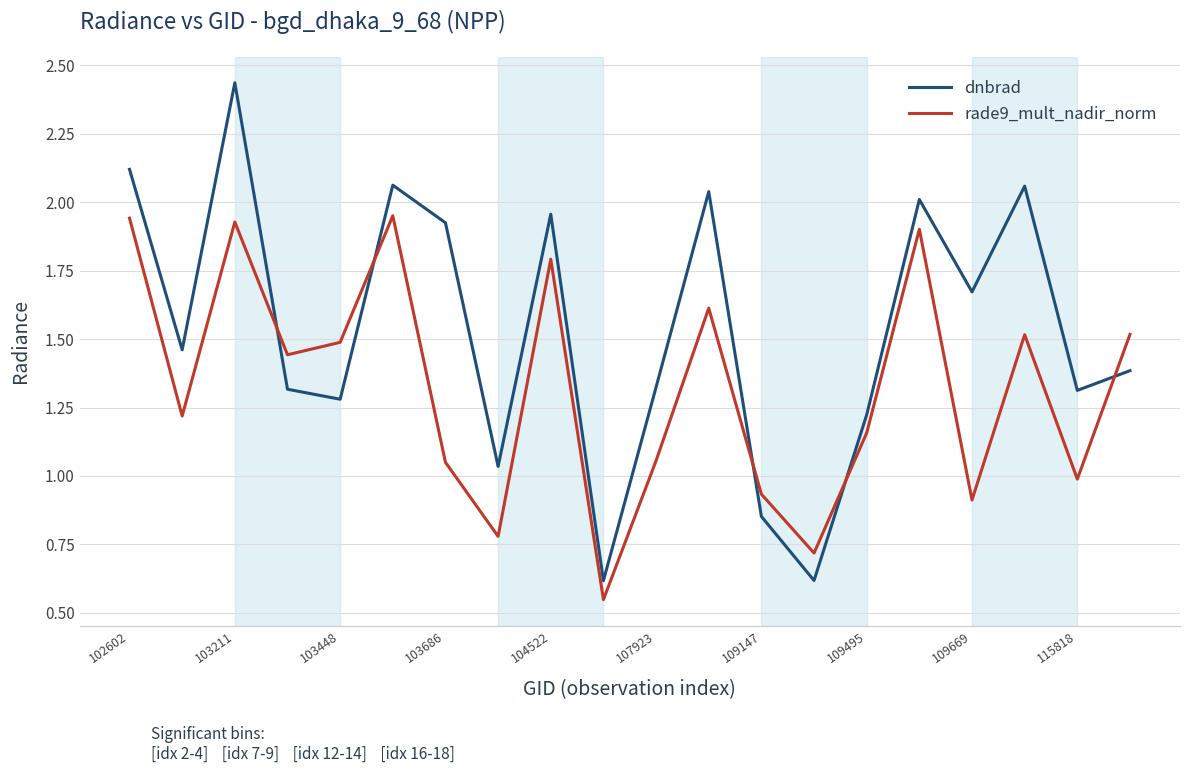

What is the difference between the maximum and minimum values in the dnbrad series?

1.8